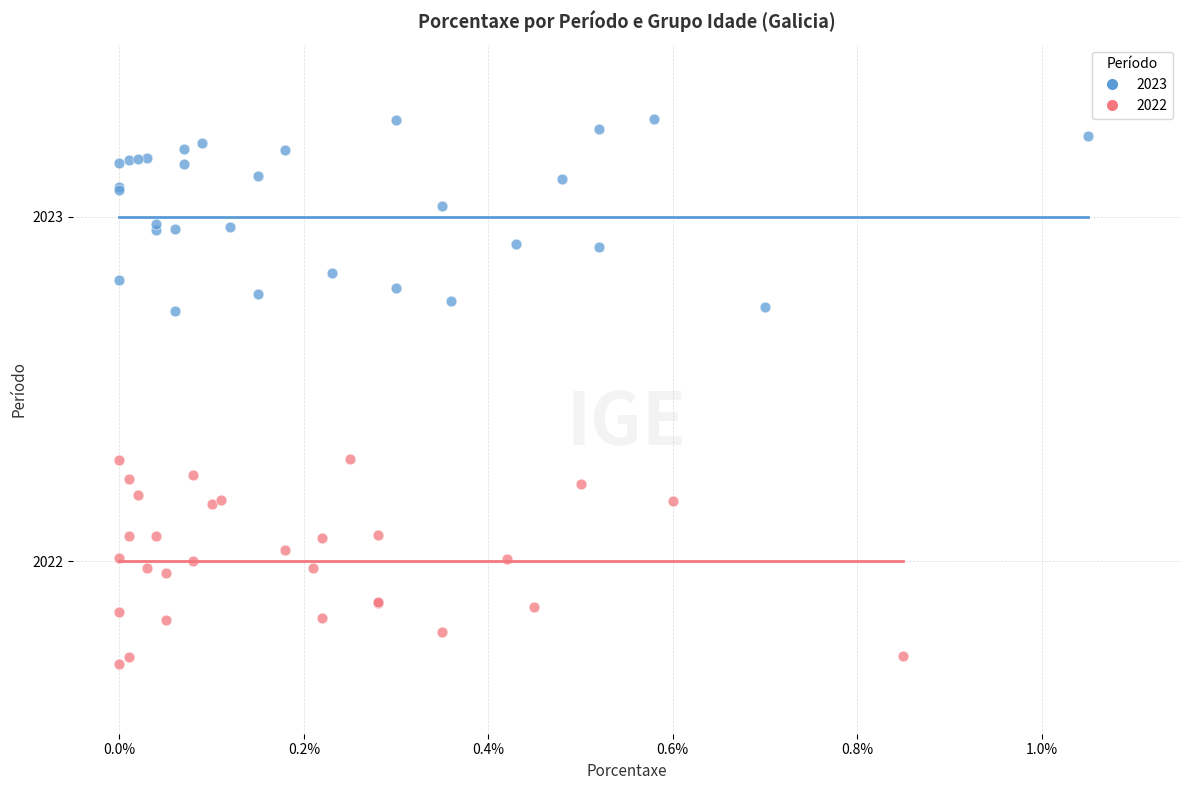

Which series reaches the minimum Y coordinate?

2022